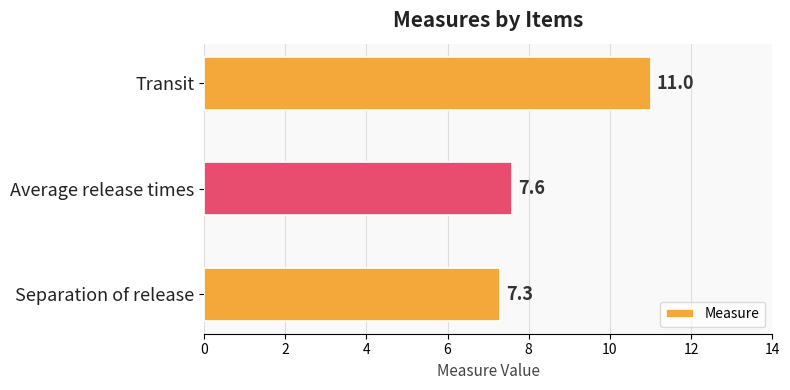

What is the difference between the second highest and minimum values?

0.3